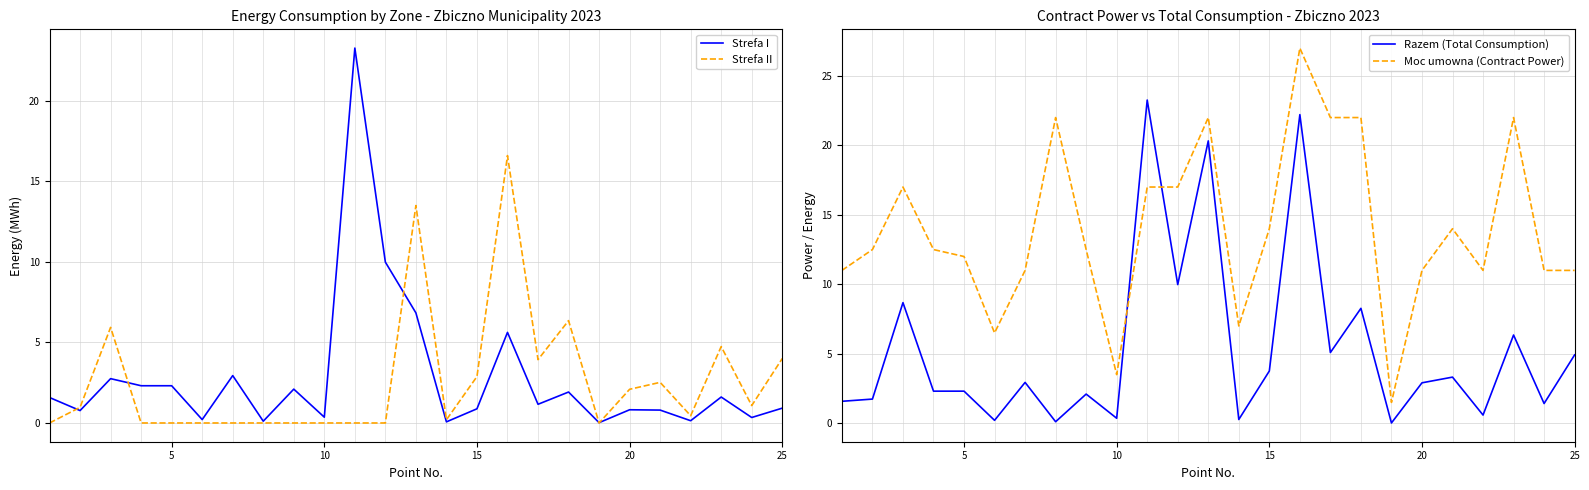

How many data points in Razem (Total Consumption) are less than 2?

9